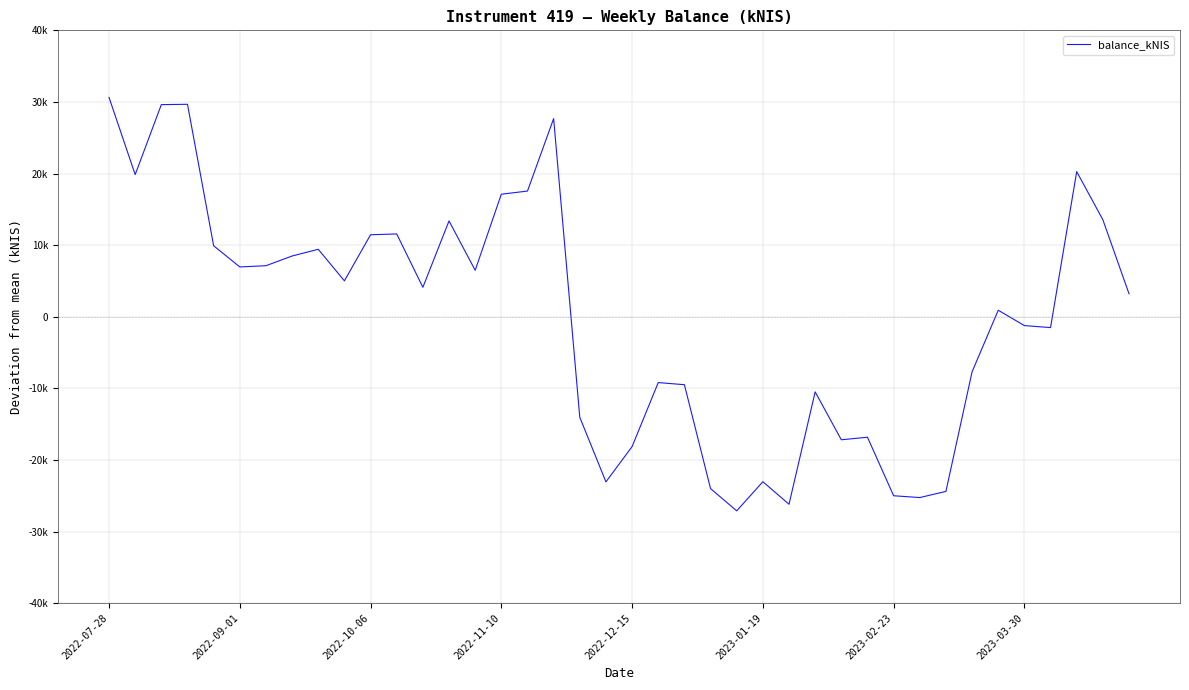

Is this an area chart (filled region under the line)?

No